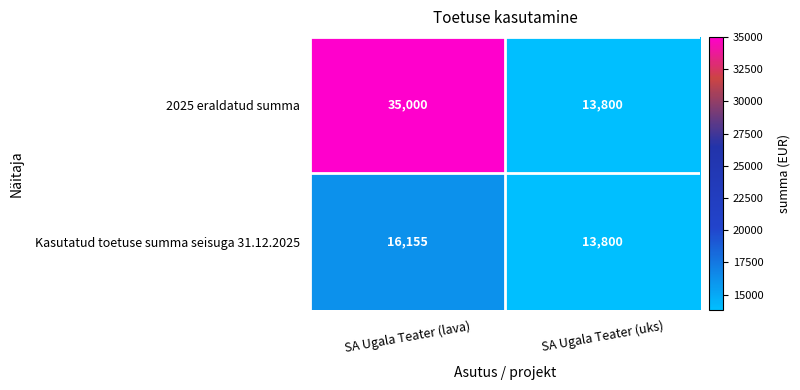

What value does the Kasutatud toetuse summa seisuga 31.12.2025 series have at SA Ugala Teater (lava)?

16155